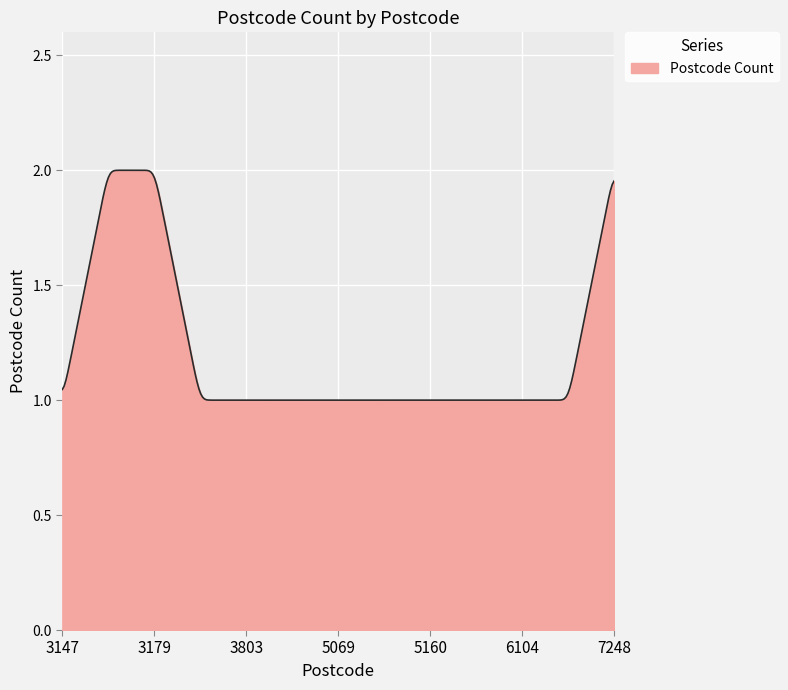

What is the value of the 8th point from the left?

1